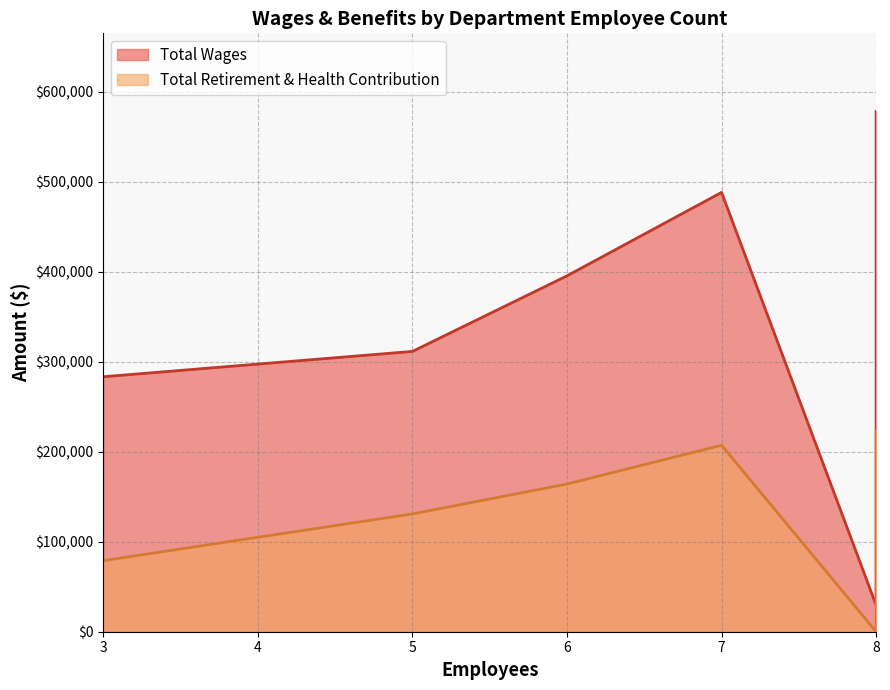

True or false: Total Retirement & Health Contribution has a value of 164082 at 6.

True